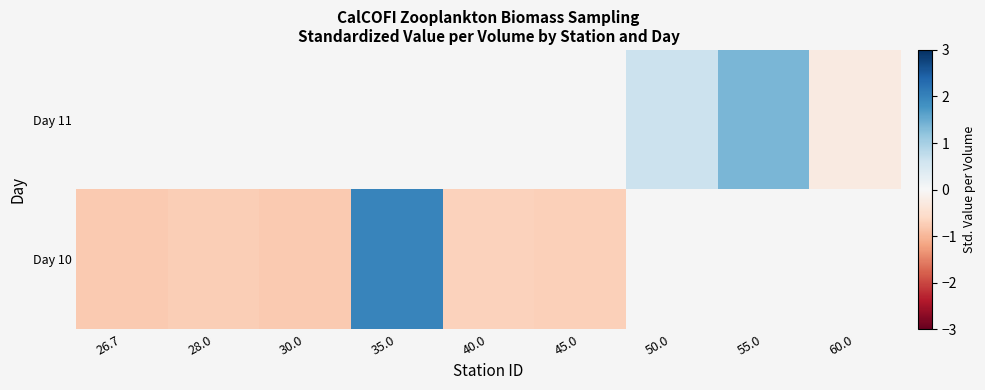

At which category does the chart reach its peak across all series?

35.0